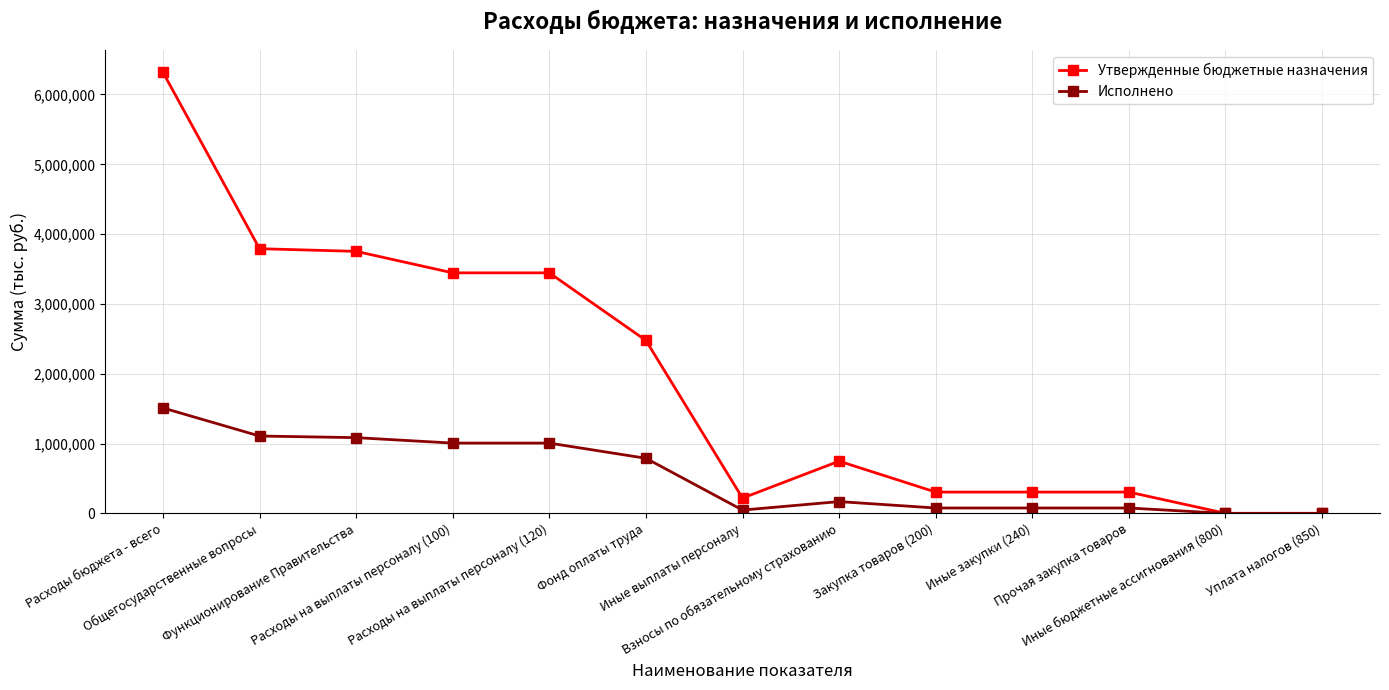

Which series has the largest total across all categories?

Утвержденные бюджетные назначения